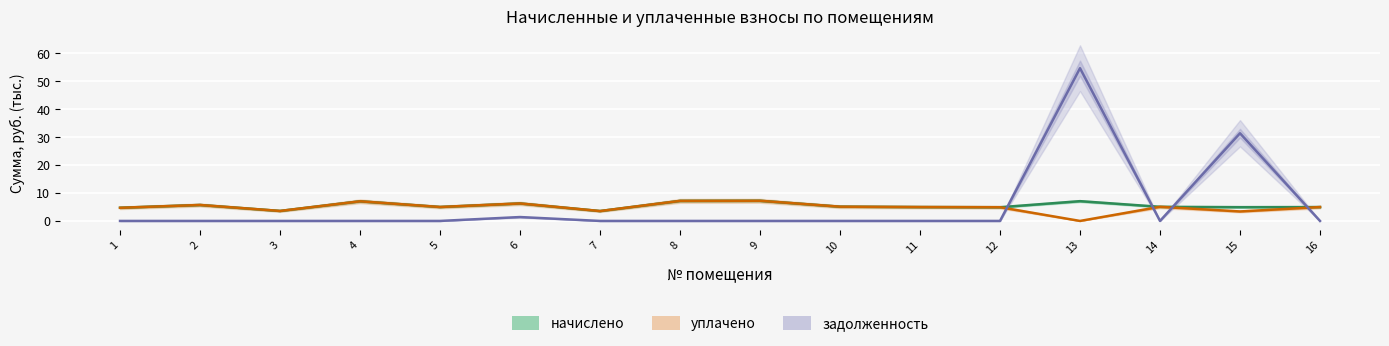

True or false: начислено has more than 1 points higher than both neighbors.

True